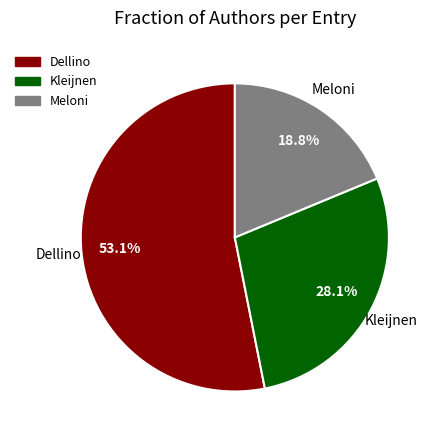

Do Dellino and Kleijnen together represent more than half of the pie?

Yes